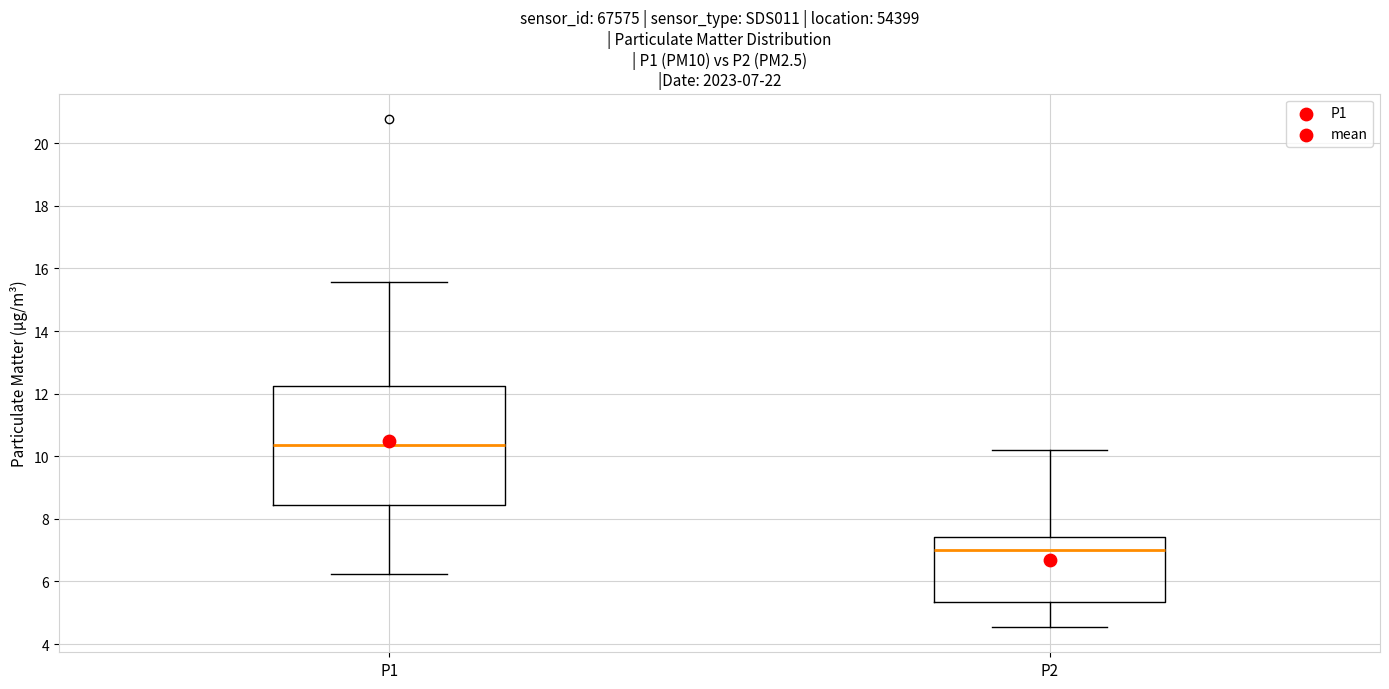

Which box is the tallest, from its lower edge to its upper edge?

P1